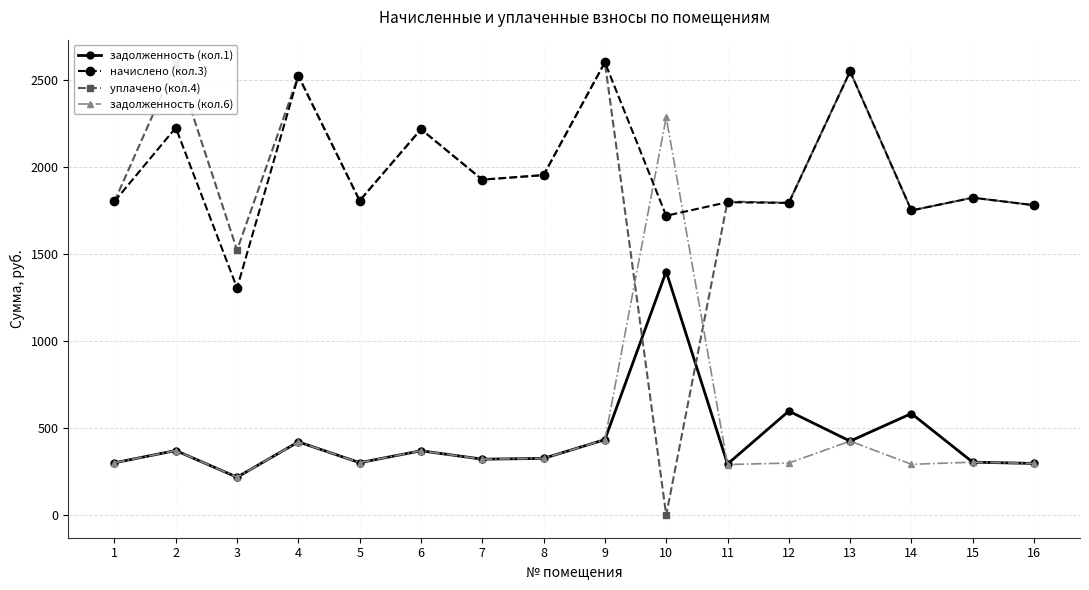

Which category has the lowest value across all series?

10